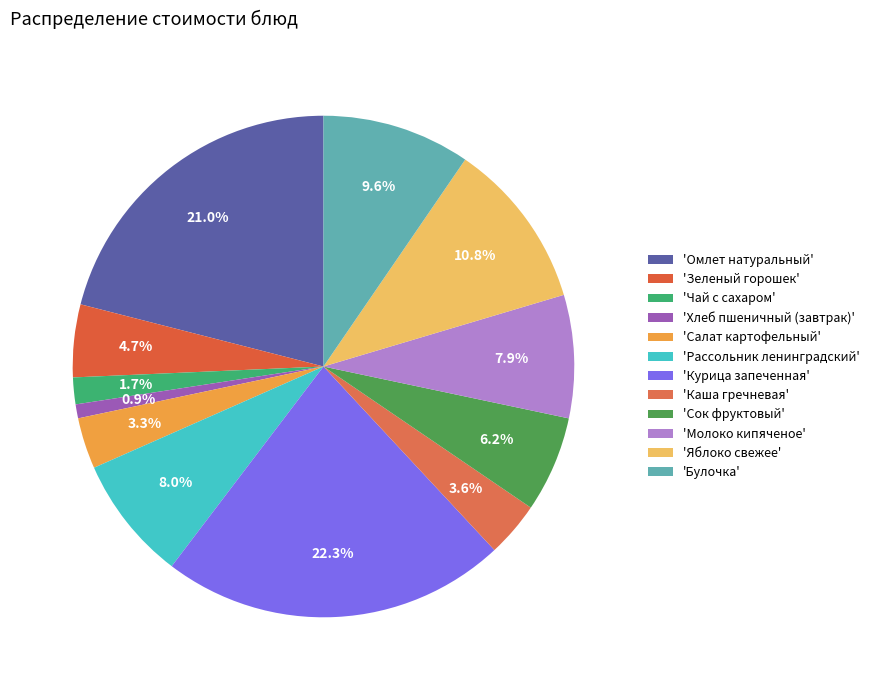

How many segments does this pie chart have?

12